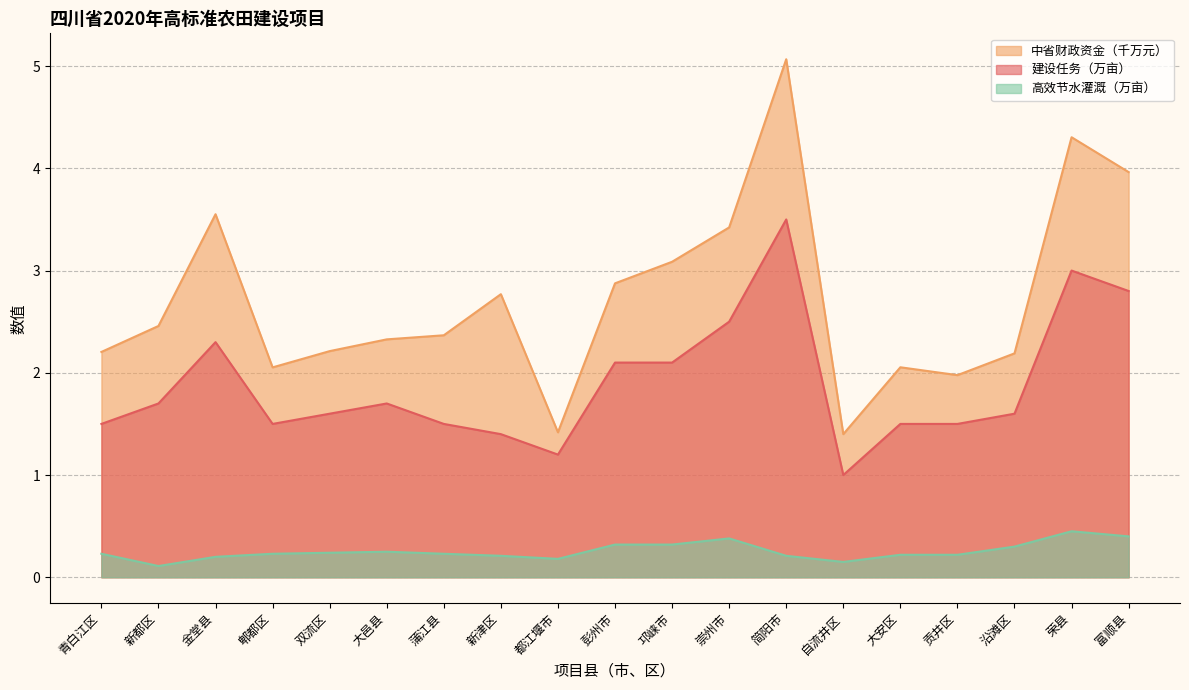

Which series changed the most between 金堂县 and 大邑县?

中省财政资金（千万元）